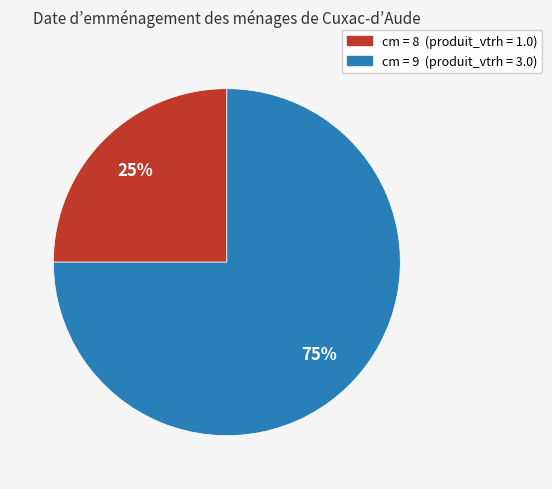

How many slices are in this pie chart?

2